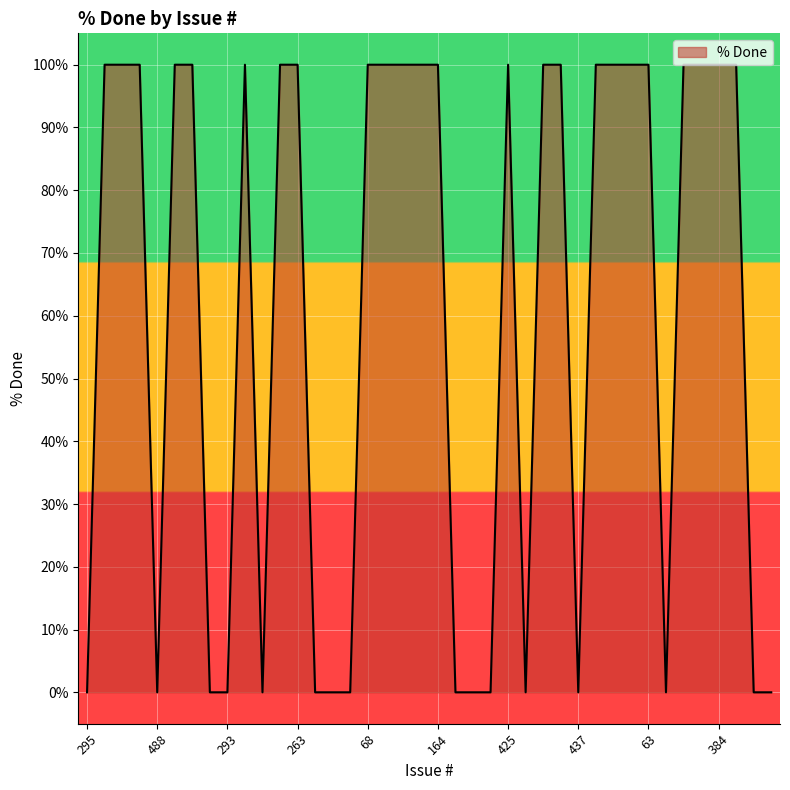

What is the maximum value shown in the chart?

100